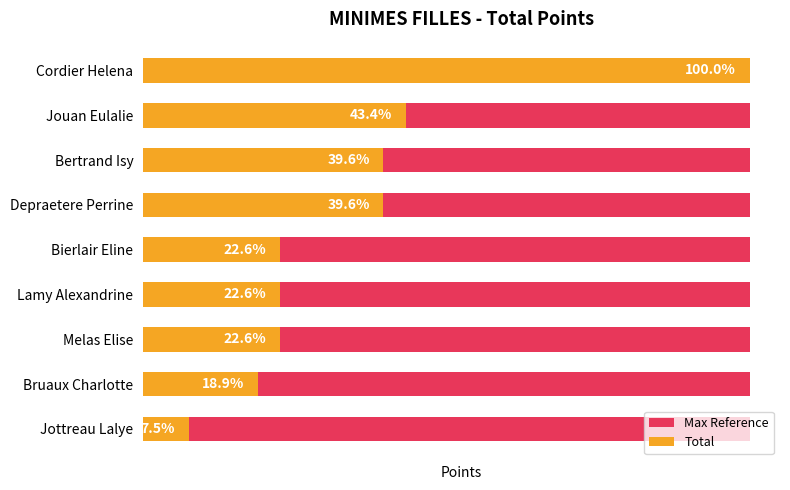

Count the number of data series in this chart.

2